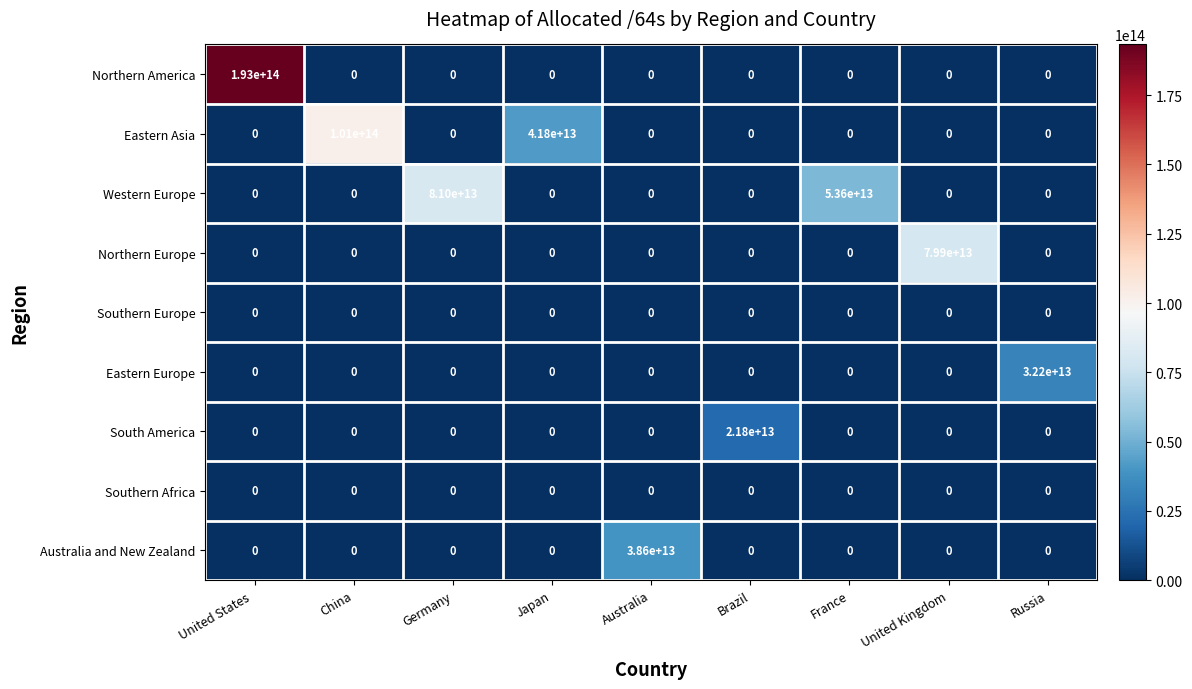

The Northern America series shows 110251460690970 at Japan. True or false?

False